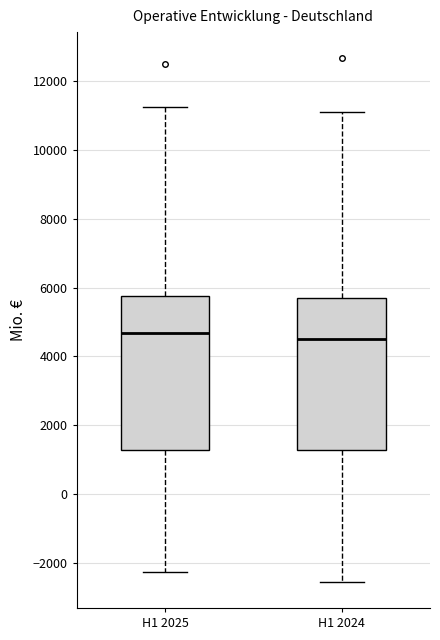

Where does the median line of the box for H1 2025 sit on the y-axis? The values are not printed on the chart, so give them approximately, as read against the axis.

4600